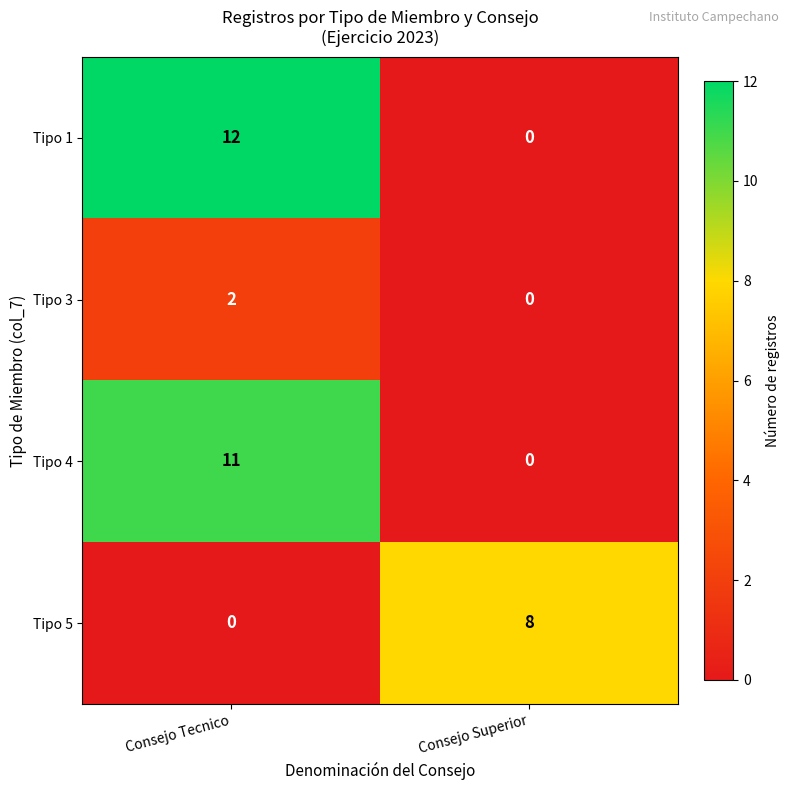

What is the greatest value displayed?

12